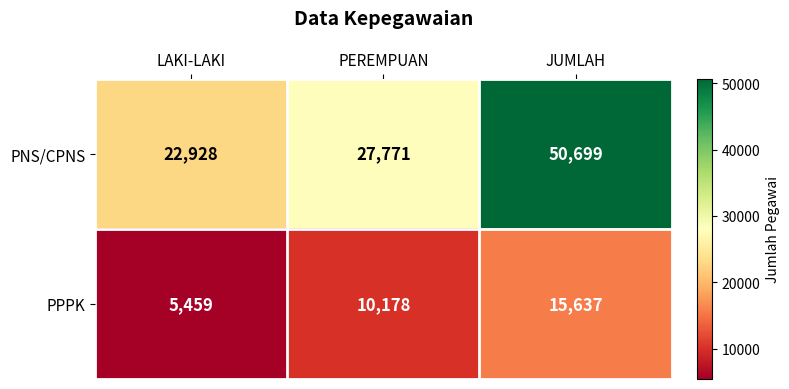

The PPPK series shows 10178 at PEREMPUAN. True or false?

True